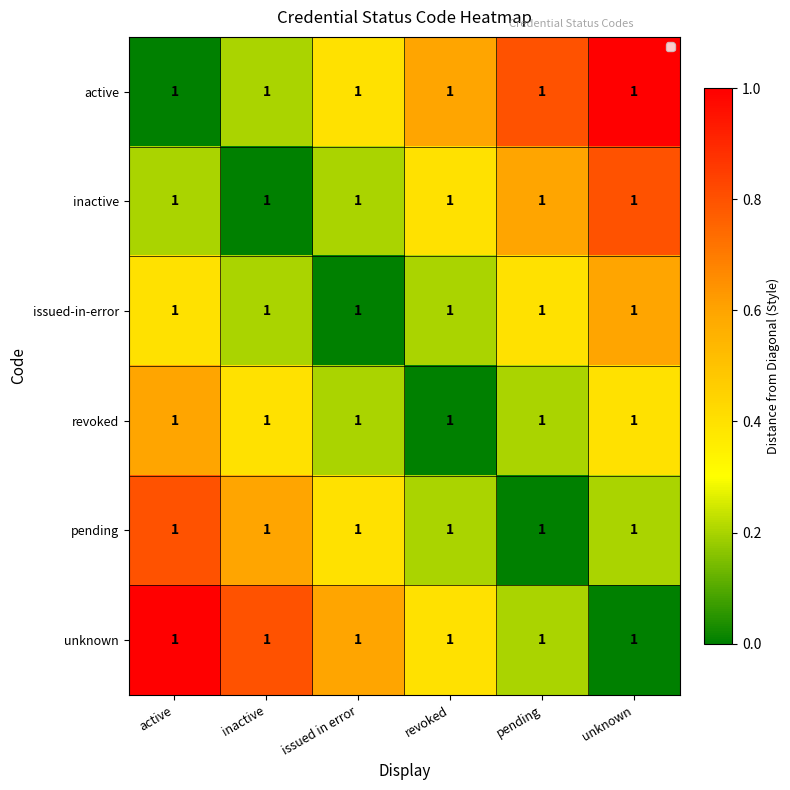

Which category has the highest value across all series?

unknown